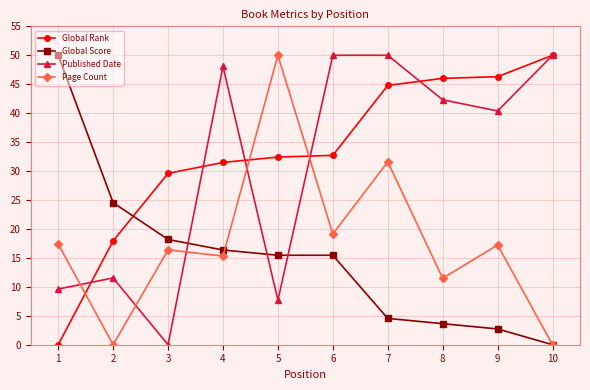

Where is the first local minimum for Published Date?

3